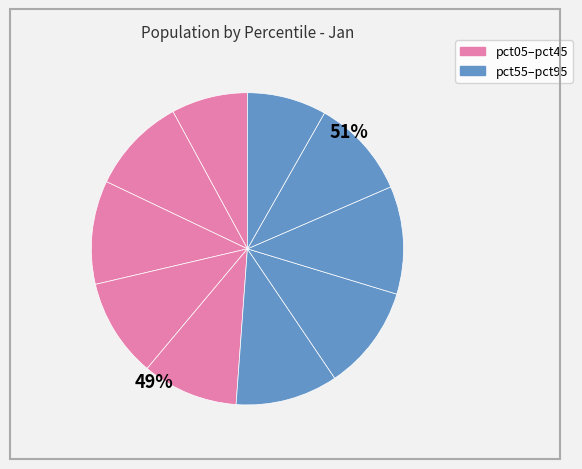

What percentage do pct75 and pct15 together represent?

21.2%